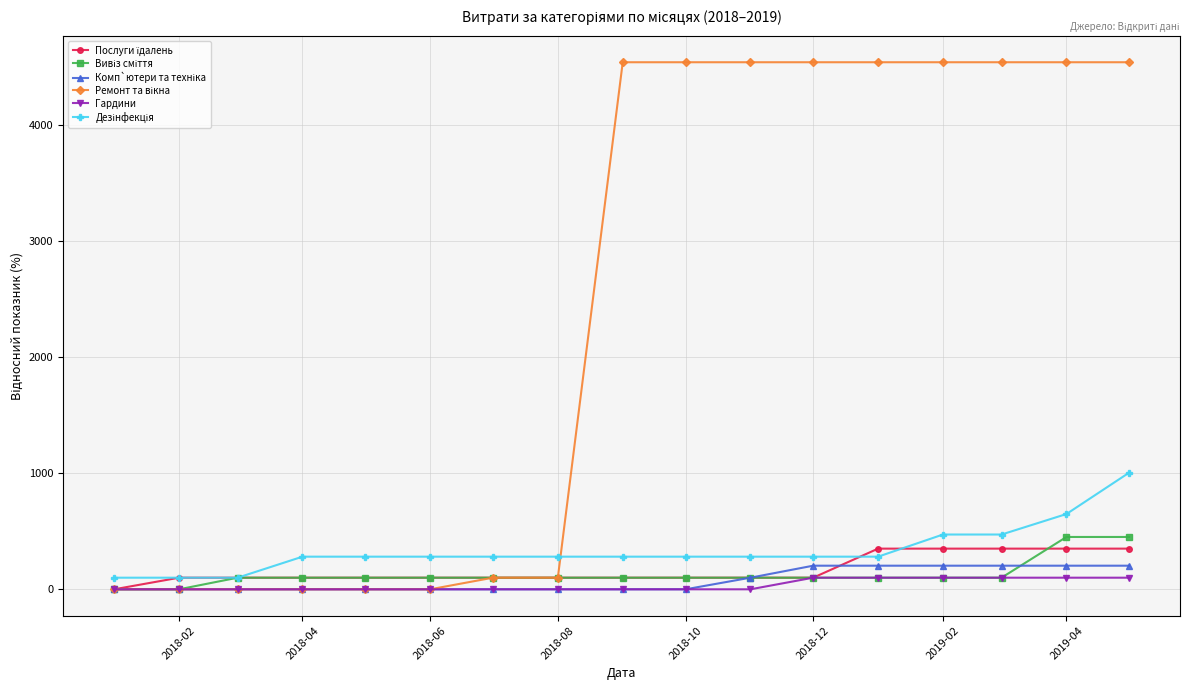

At how many categories does at least one series exceed 2968?

9